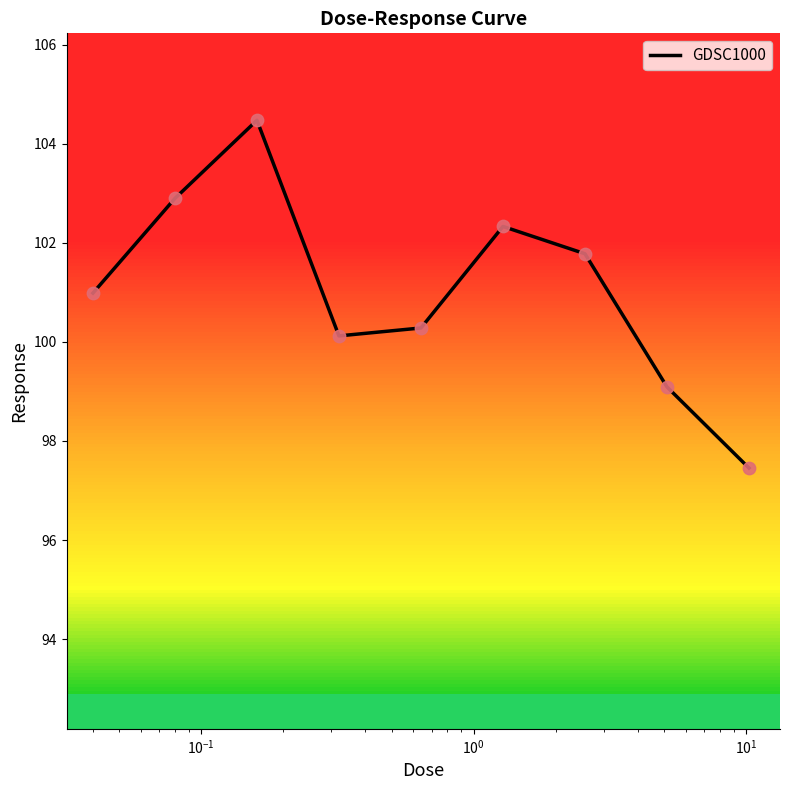

What is the difference between the maximum and minimum values?

7.0